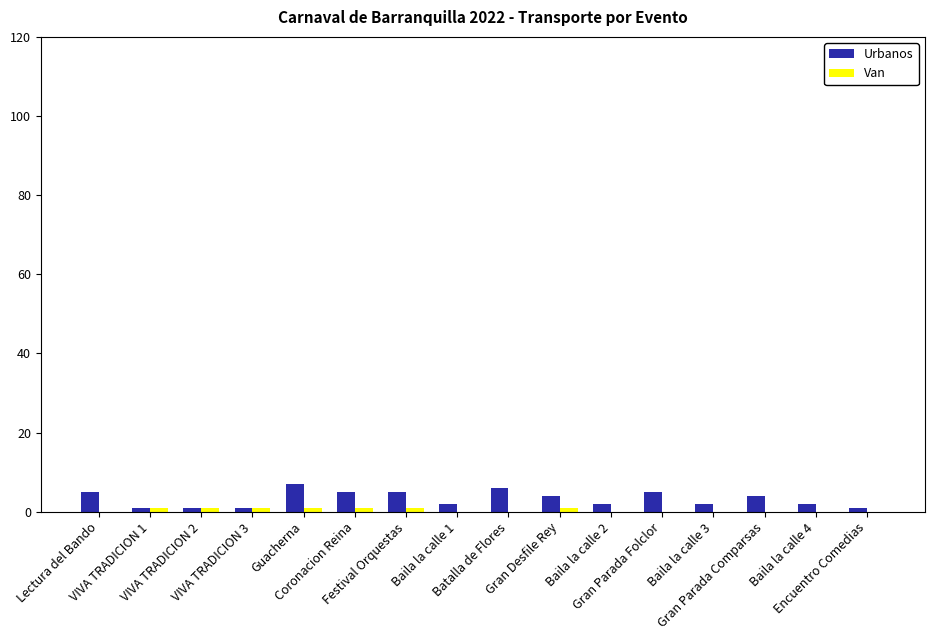

How many distinct data groups are displayed?

2